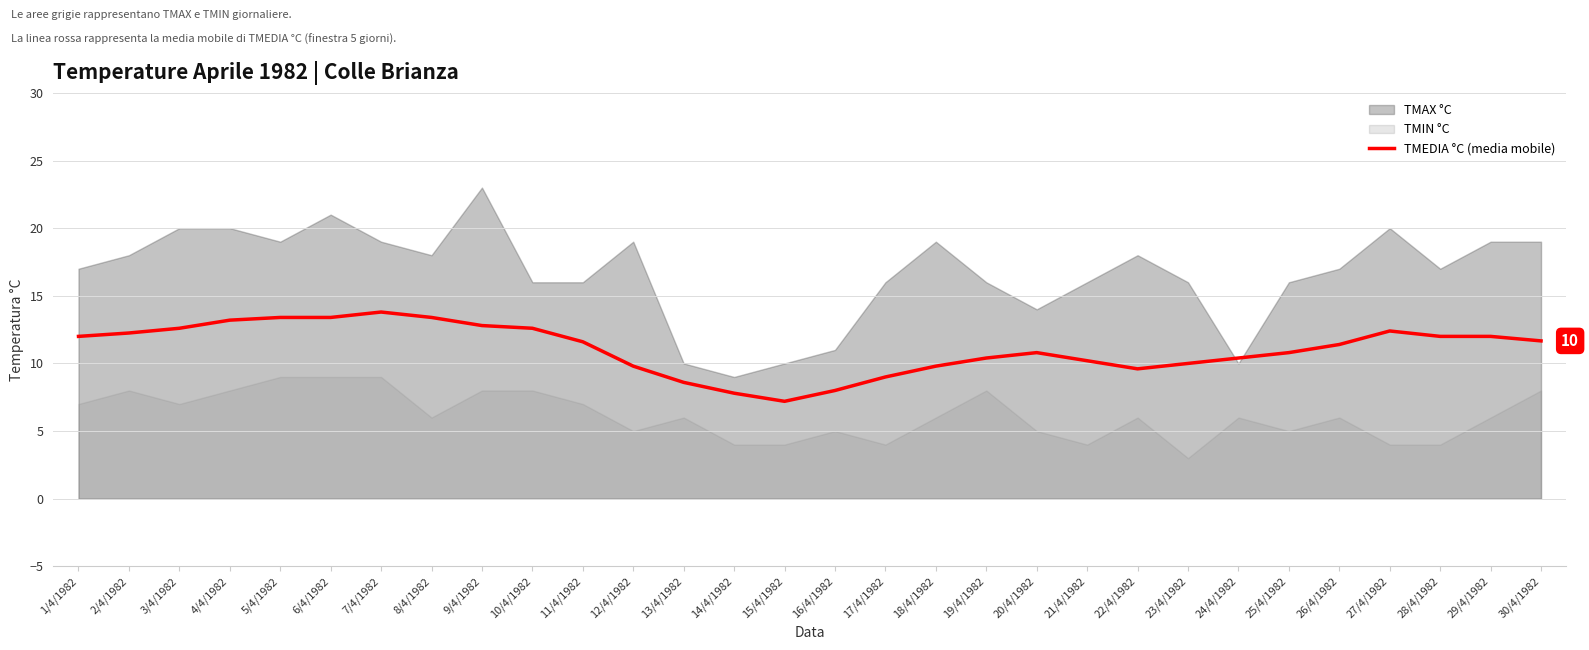

Reading left to right, what are all the values shown in this chart?

12.0	12.2	12.6	13.2	13.4	13.4	13.8	13.4	12.8	12.6	11.6	9.8	8.6	7.8	7.2	8.0	9.0	9.8	10.4	10.8	10.2	9.6	10.0	10.4	10.8	11.4	12.4	12.0	12.0	11.7